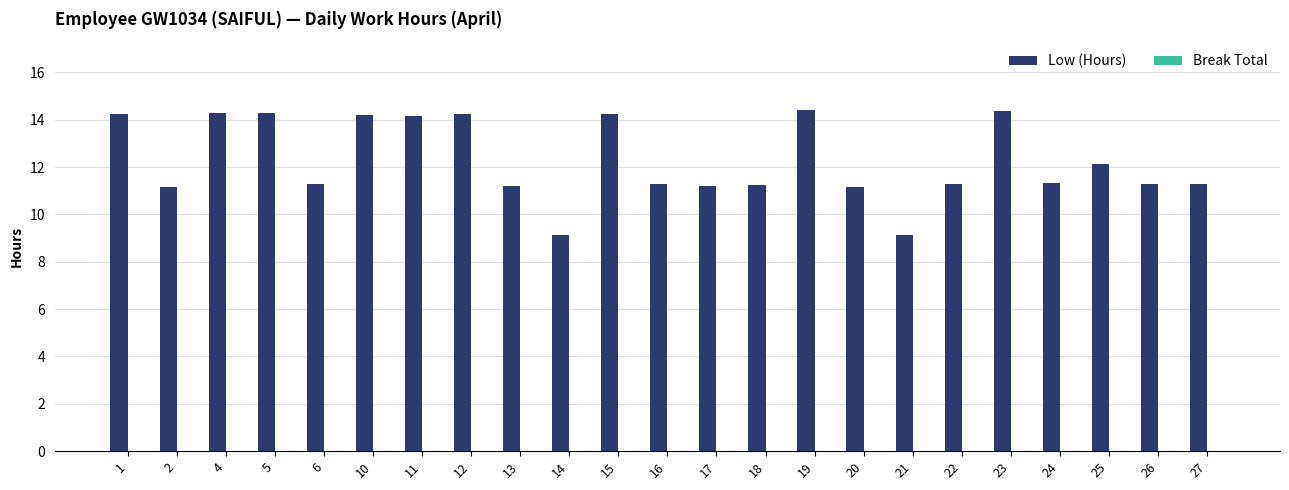

The value at 4 is 8.0. True or false?

False